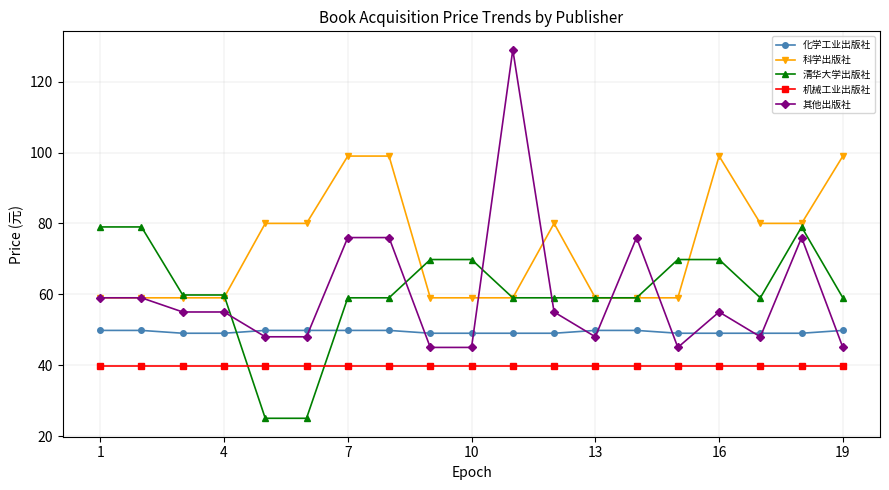

Reading right to left, what are all the values shown in this chart?

化学工业出版社: 49.8	49.0	49.0	49.0	49.0	49.8	49.8	49.0	49.0	49.0	49.0	49.8	49.8	49.8	49.8	49.0	49.0	49.8	49.8
科学出版社: 99.0	80.0	80.0	99.0	59.0	59.0	59.0	80.0	59.0	59.0	59.0	99.0	99.0	80.0	80.0	59.0	59.0	59.0	59.0
清华大学出版社: 59.0	79.0	59.0	69.8	69.8	59.0	59.0	59.0	59.0	69.8	69.8	59.0	59.0	25.0	25.0	59.8	59.8	79.0	79.0
机械工业出版社: 39.8	39.8	39.8	39.8	39.8	39.8	39.8	39.8	39.8	39.8	39.8	39.8	39.8	39.8	39.8	39.8	39.8	39.8	39.8
其他出版社: 45.0	76.0	48.0	55.0	45.0	76.0	48.0	55.0	129.0	45.0	45.0	76.0	76.0	48.0	48.0	55.0	55.0	59.0	59.0